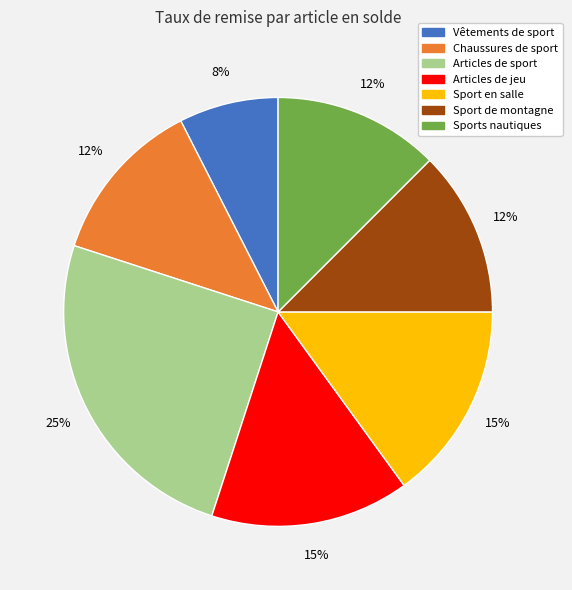

To the nearest percent, what portion does Articles de sport represent?

25%